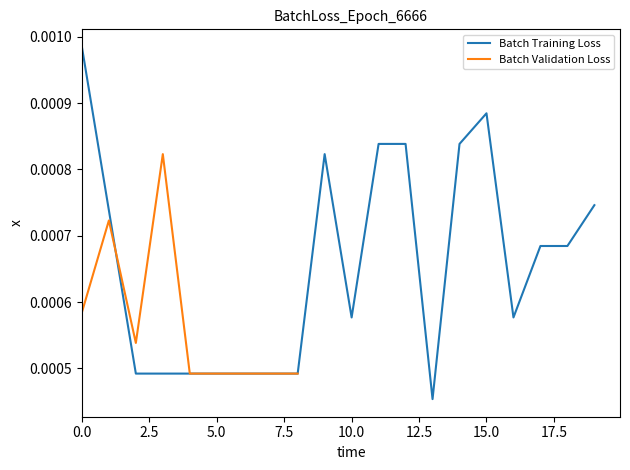

Reading left to right, what are all the values shown in this chart?

0=0.0	1=0.0	2=0.0	3=0.0	4=0.0	5=0.0	6=0.0	7=0.0	8=0.0	9=0.0	10=0.0	11=0.0	12=0.0	13=0.0	14=0.0	15=0.0	16=0.0	17=0.0	18=0.0	19=0.0